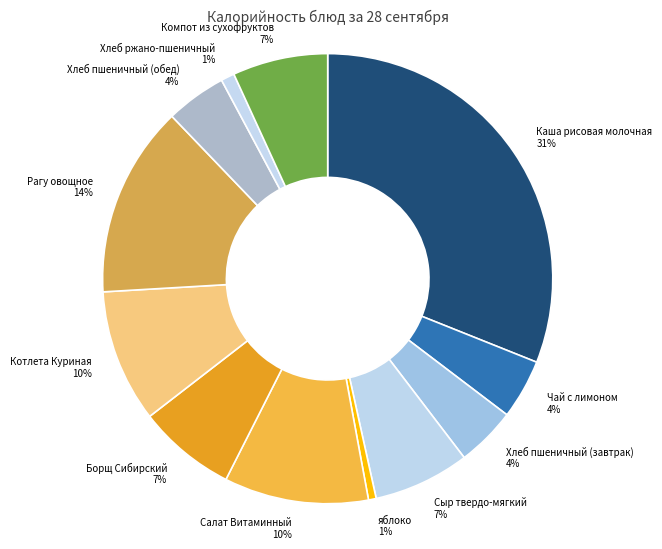

Is Чай с лимоном the majority of the pie?

No